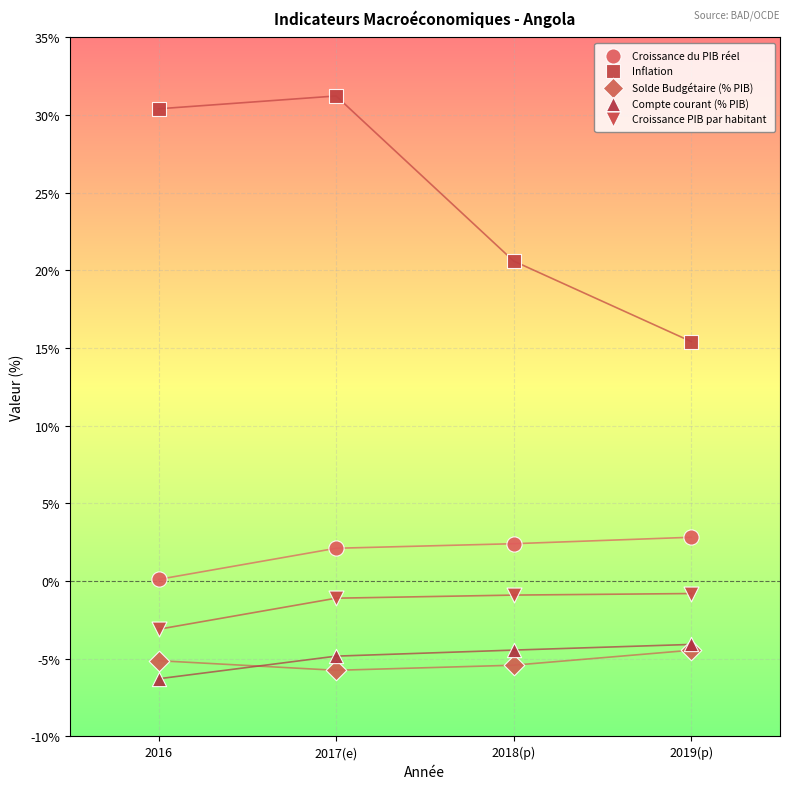

Across all series, what Y value is closest to 12?

15.4